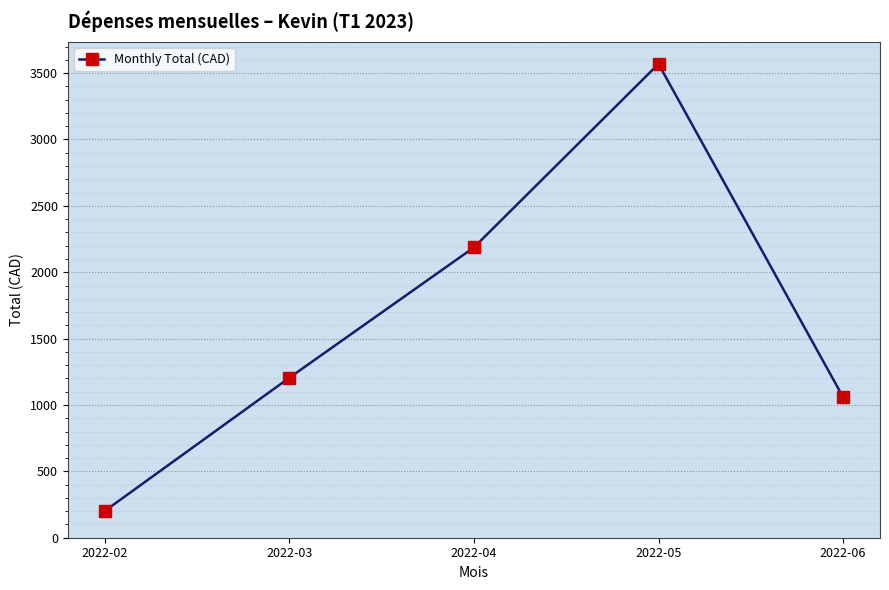

Where does the data first go above 1205?

2022-03